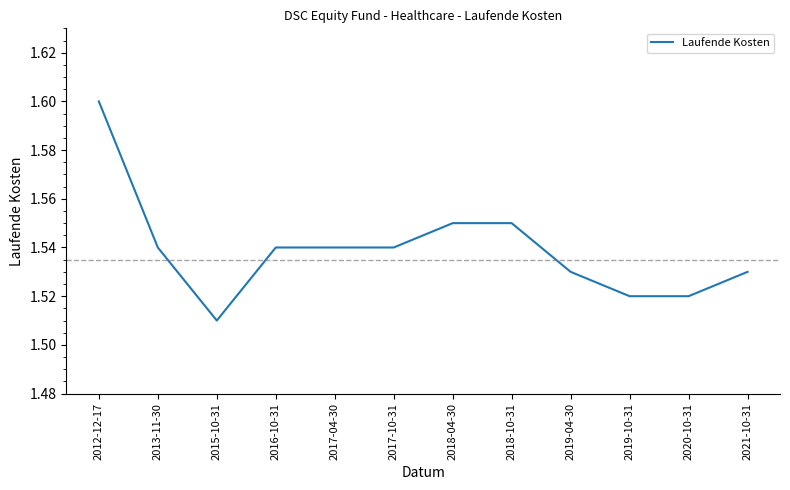

Is it true that the value at 2017-10-31 is 2.2?

False